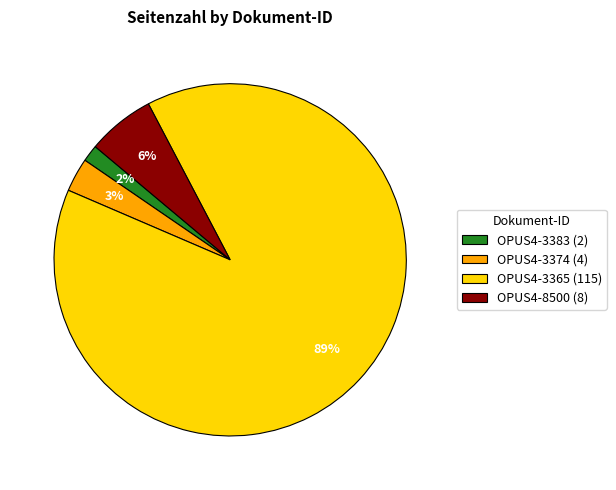

Is it true that OPUS4-3365 (115) is 89% of the pie?

True